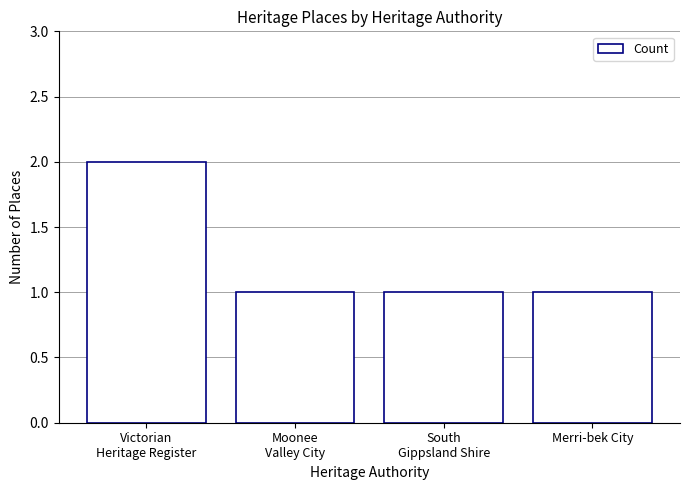

What is the label of the 4th bar from the left?

Merri-bek City